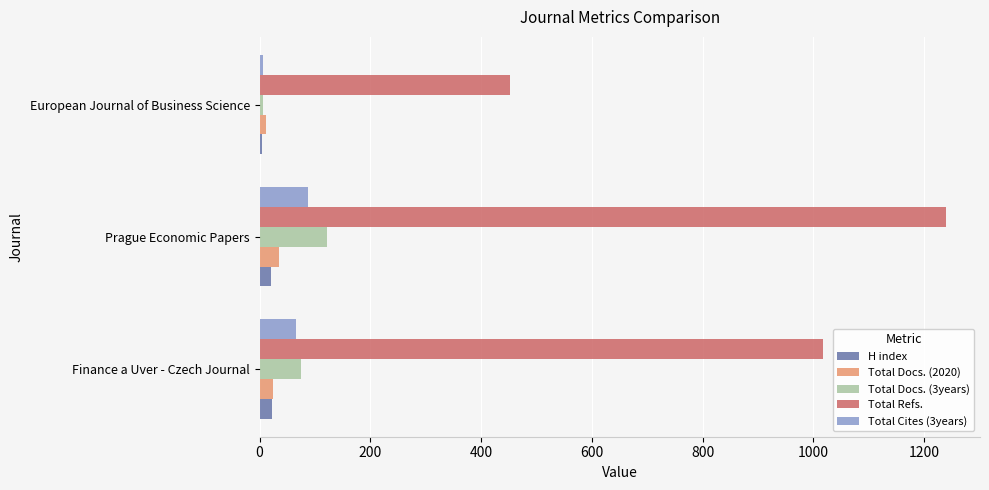

Count the Total Docs. (2020) values in the range 11 to 35.

3